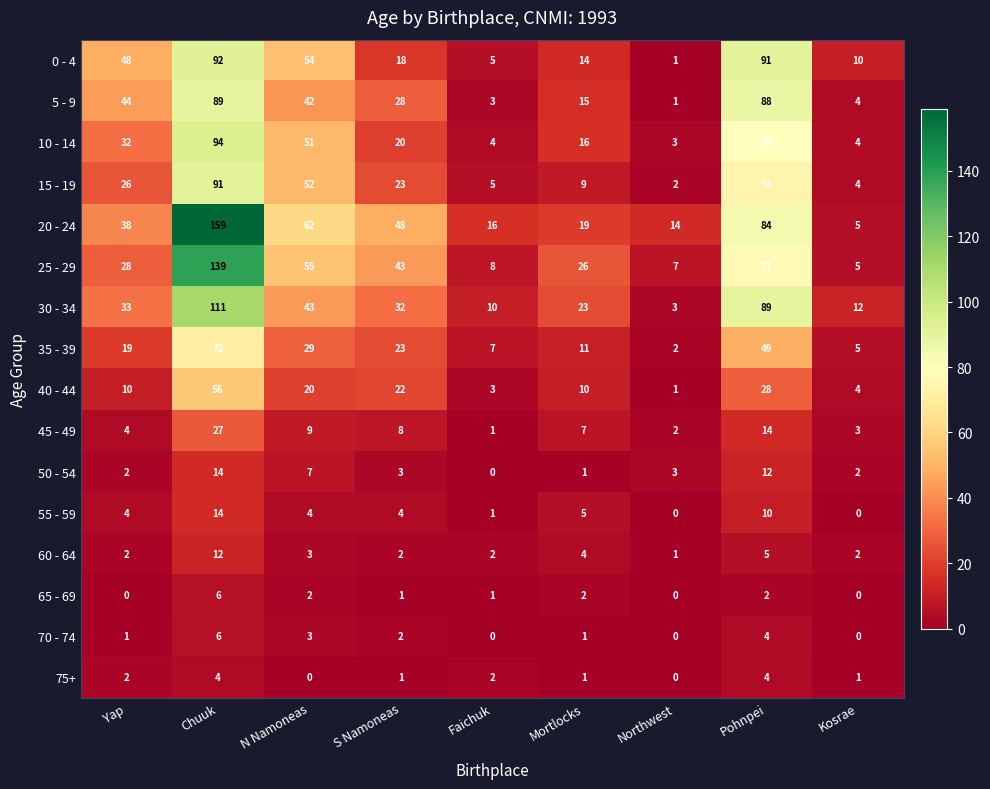

The 55 - 59 series shows 8 at Kosrae. True or false?

False